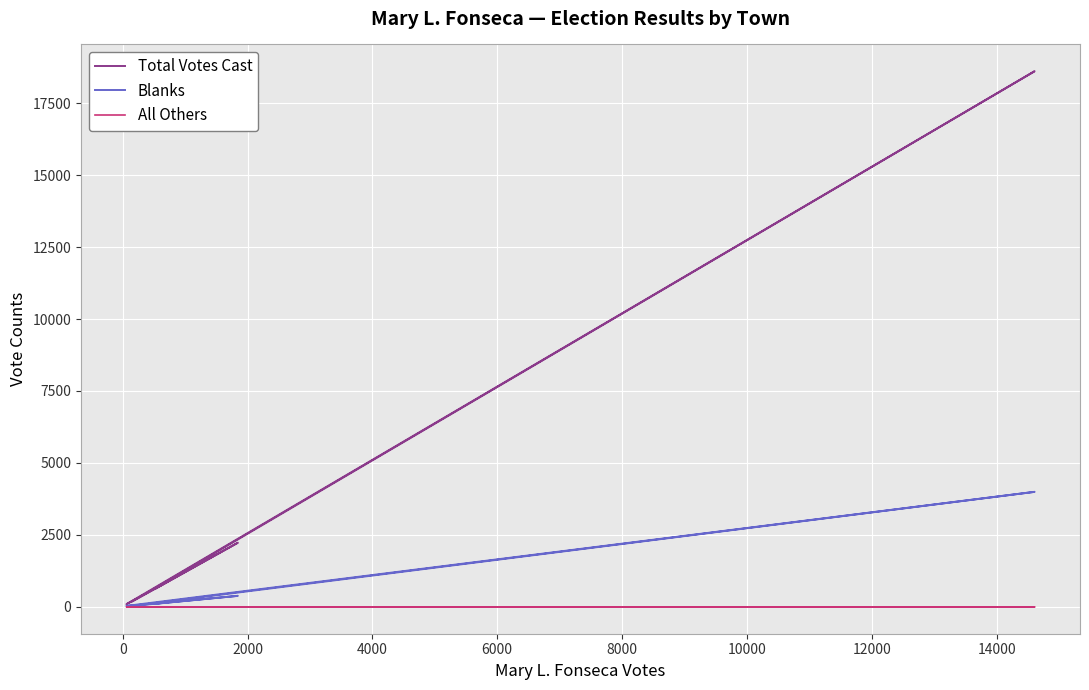

The value of Total Votes Cast at −2000 is 565. True or false?

False